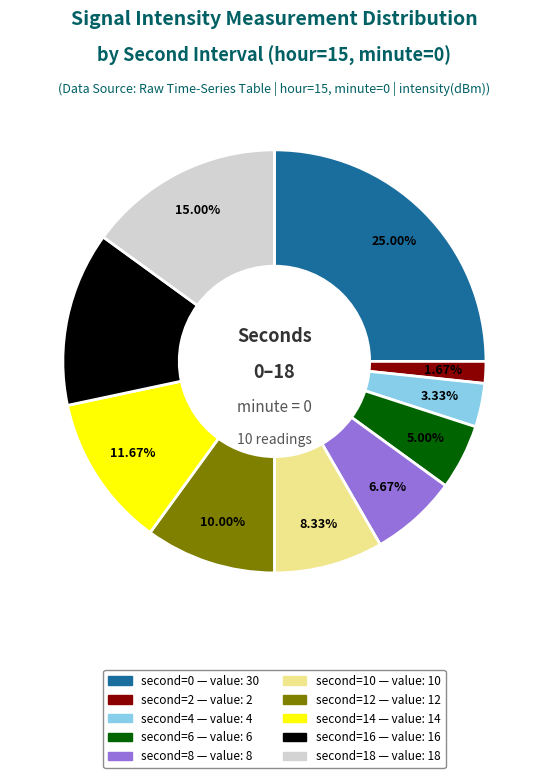

Does any single category account for the majority?

No